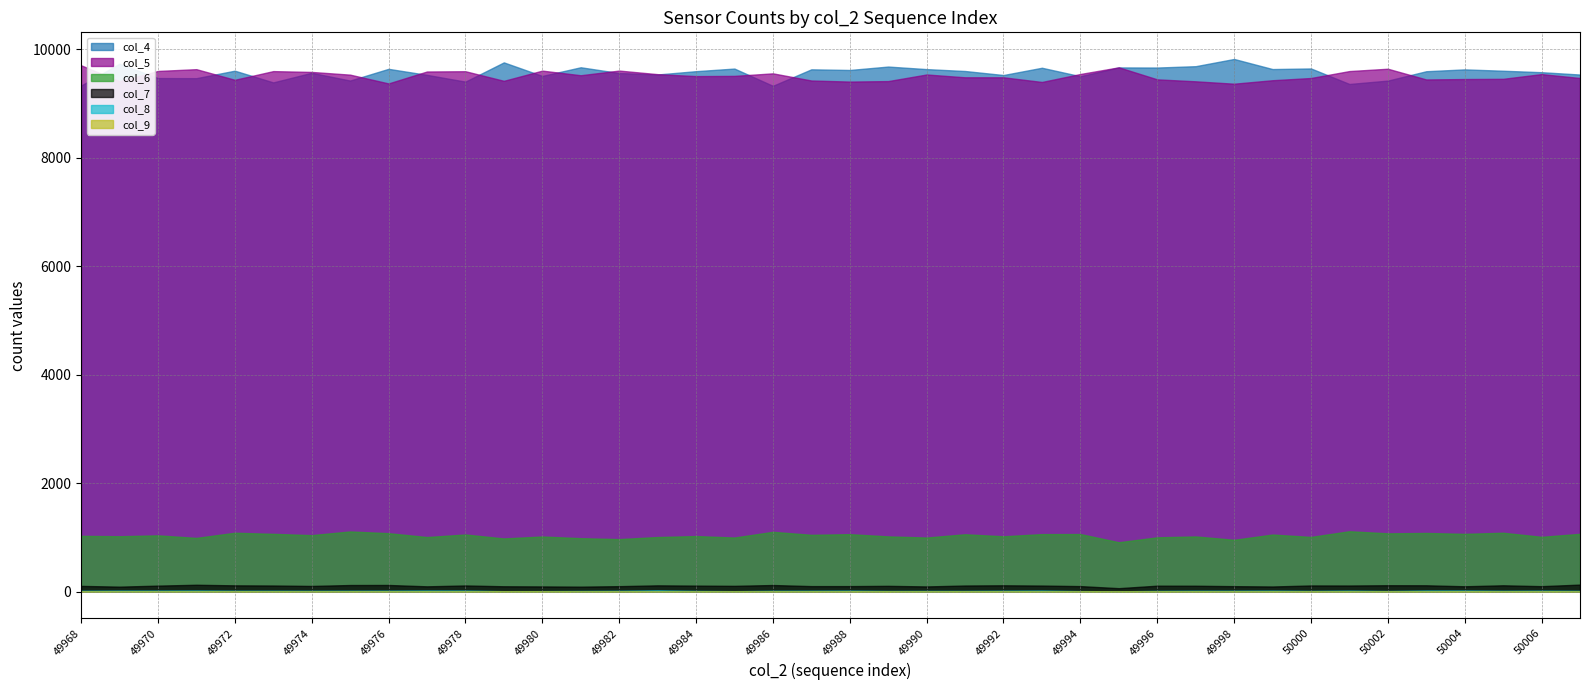

Reading left to right, list all the values displayed in this chart.

col_4: 49968=9332	49969=9736	49970=9471	49971=9469	49972=9607	49973=9391	49974=9568	49975=9425	49976=9641	49977=9530	49978=9405	49979=9760	49980=9510	49981=9670	49982=9564	49983=9537	49984=9598	49985=9646	49986=9328	49987=9632	49988=9620	49989=9683	49990=9636	49991=9601	49992=9527	49993=9661	49994=9505	49995=9667	49996=9665	49997=9690	49998=9823	49999=9637	50000=9648	50001=9362	50002=9424	50003=9597	50004=9631	50005=9606	50006=9579	50007=9536
col_5: 49968=9707	49969=9413	49970=9602	49971=9635	49972=9439	49973=9599	49974=9584	49975=9534	49976=9372	49977=9592	49978=9597	49979=9420	49980=9608	49981=9523	49982=9609	49983=9543	49984=9507	49985=9511	49986=9558	49987=9426	49988=9406	49989=9415	49990=9537	49991=9485	49992=9485	49993=9399	49994=9546	49995=9669	49996=9447	49997=9411	49998=9367	49999=9431	50000=9472	50001=9600	50002=9643	50003=9445	50004=9453	50005=9457	50006=9544	50007=9472
col_6: 49968=1030	49969=1023	49970=1039	49971=992	49972=1087	49973=1067	49974=1043	49975=1111	49976=1079	49977=1008	49978=1055	49979=982	49980=1018	49981=987	49982=970	49983=1008	49984=1026	49985=999	49986=1104	49987=1049	49988=1061	49989=1020	49990=999	49991=1059	49992=1022	49993=1062	49994=1063	49995=912	49996=1003	49997=1019	49998=957	49999=1054	50000=1010	50001=1115	50002=1076	50003=1083	50004=1067	50005=1087	50006=1012	50007=1067
col_7: 49968=107	49969=93	49970=112	49971=128	49972=117	49973=114	49974=106	49975=123	49976=124	49977=99	49978=115	49979=100	49980=97	49981=93	49982=102	49983=117	49984=112	49985=108	49986=123	49987=103	49988=103	49989=108	49990=97	49991=114	49992=118	49993=113	49994=103	49995=65	49996=111	49997=110	49998=102	49999=96	50000=115	50001=114	50002=119	50003=118	50004=100	50005=118	50006=102	50007=131
col_8: 49968=17	49969=20	49970=20	49971=22	49972=18	49973=18	49974=17	49975=18	49976=19	49977=22	49978=21	49979=10	49980=11	49981=14	49982=17	49983=25	49984=15	49985=10	49986=17	49987=18	49988=20	49989=14	49990=15	49991=15	49992=18	49993=21	49994=11	49995=7	49996=15	49997=18	49998=18	49999=20	50000=15	50001=20	50002=13	50003=22	50004=22	50005=17	50006=19	50007=16
col_9: 49968=5	49969=0	49970=3	49971=1	49972=5	49973=3	49974=2	49975=2	49976=2	49977=1	49978=3	49979=6	49980=6	49981=1	49982=5	49983=2	49984=3	49985=2	49986=3	49987=3	49988=5	49989=4	49990=1	49991=4	49992=2	49993=3	49994=4	49995=4	49996=2	49997=4	49998=1	49999=3	50000=4	50001=2	50002=2	50003=3	50004=6	50005=3	50006=4	50007=3